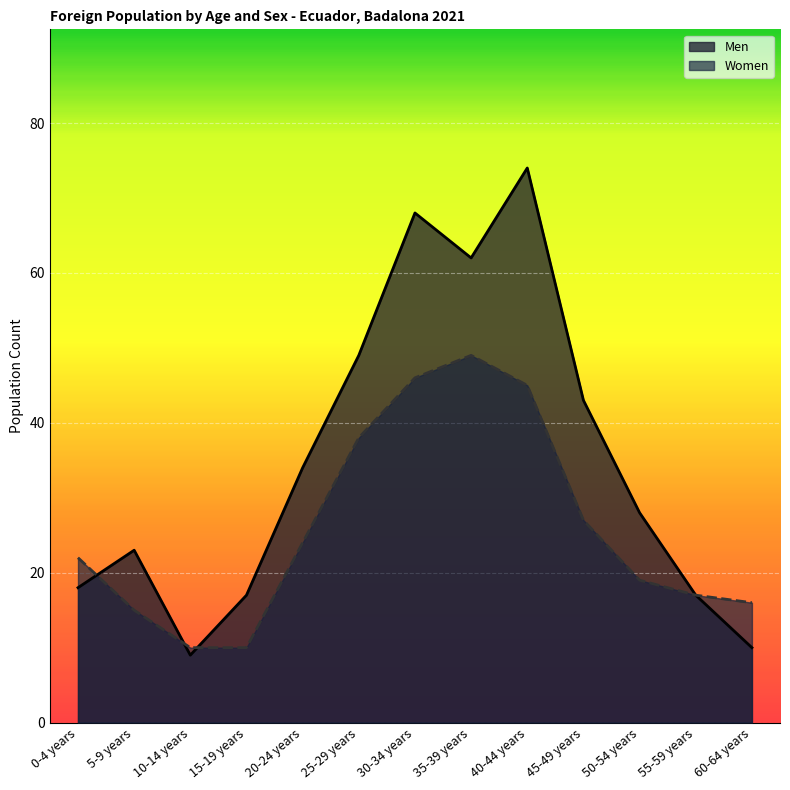

Reading left to right, extract all data points from this chart.

Men: 0-4 years=18	5-9 years=23	10-14 years=9	15-19 years=17	20-24 years=34	25-29 years=49	30-34 years=68	35-39 years=62	40-44 years=74	45-49 years=43	50-54 years=28	55-59 years=17	60-64 years=10
Women: 0-4 years=22	5-9 years=15	10-14 years=10	15-19 years=10	20-24 years=24	25-29 years=38	30-34 years=46	35-39 years=49	40-44 years=45	45-49 years=27	50-54 years=19	55-59 years=17	60-64 years=16